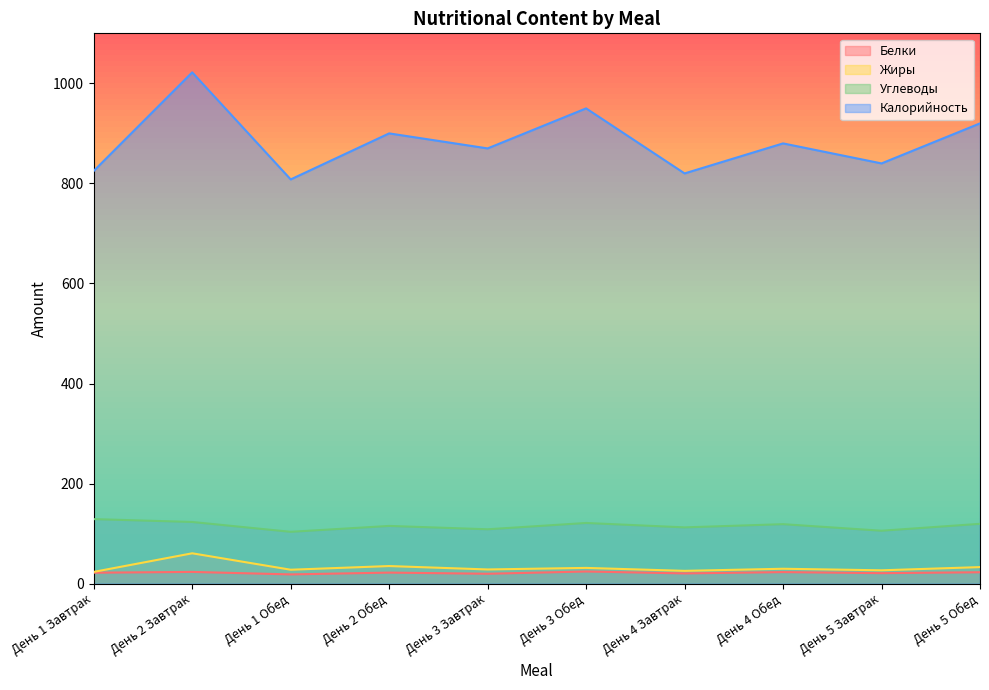

Where is the first local maximum for Белки?

День 2 Завтрак